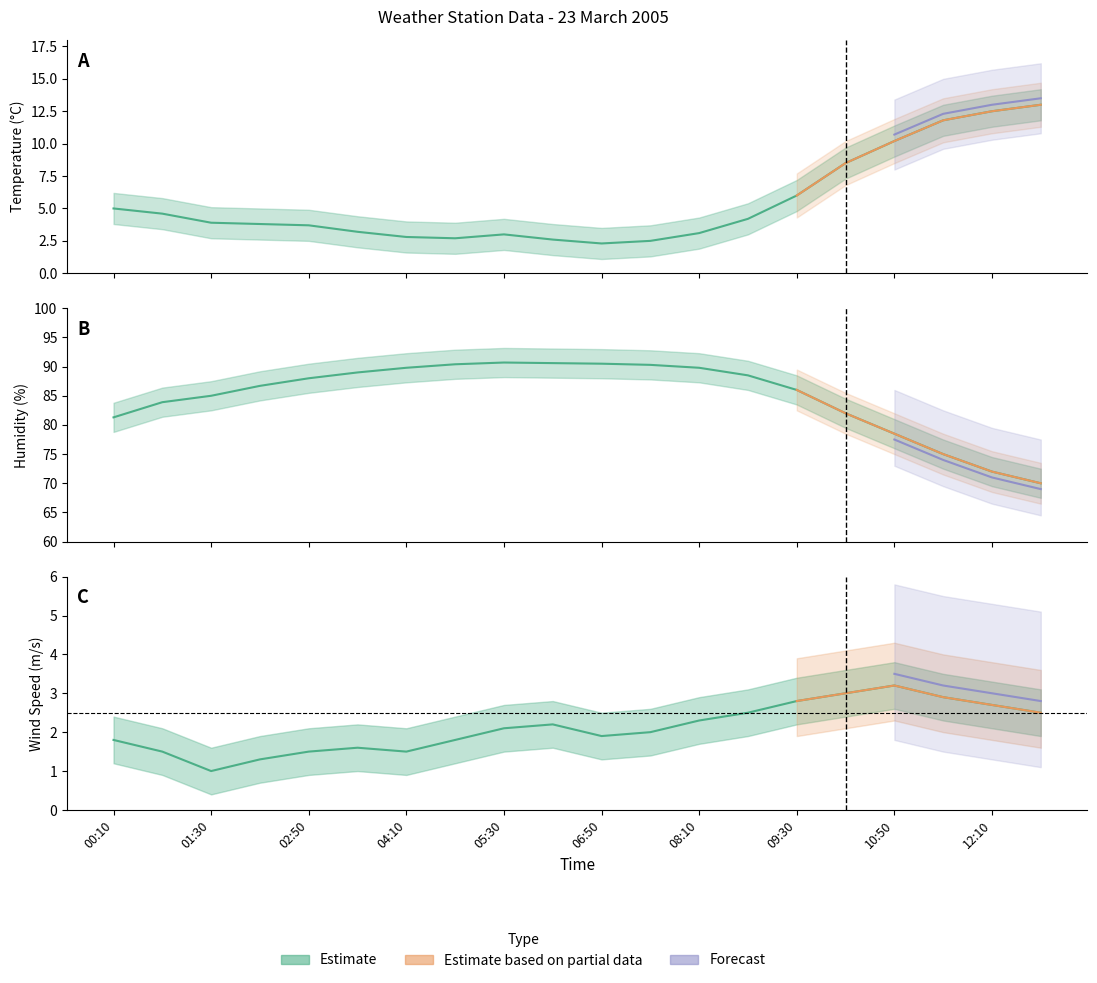

Which category has the highest value in the Humidity series?

05:30